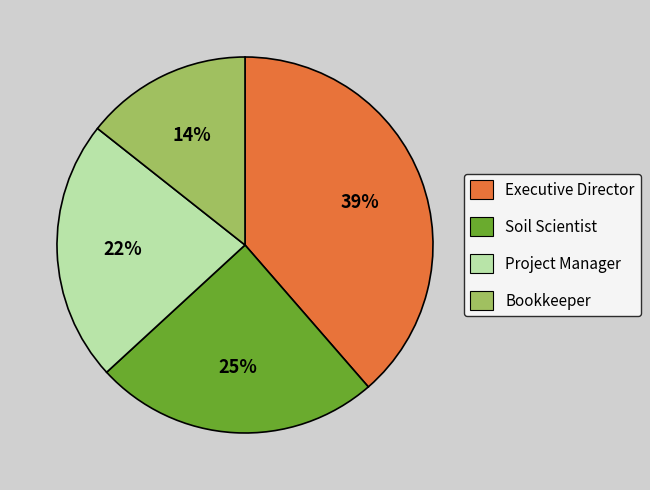

The Executive Director slice represents 39% of the pie. True or false?

True